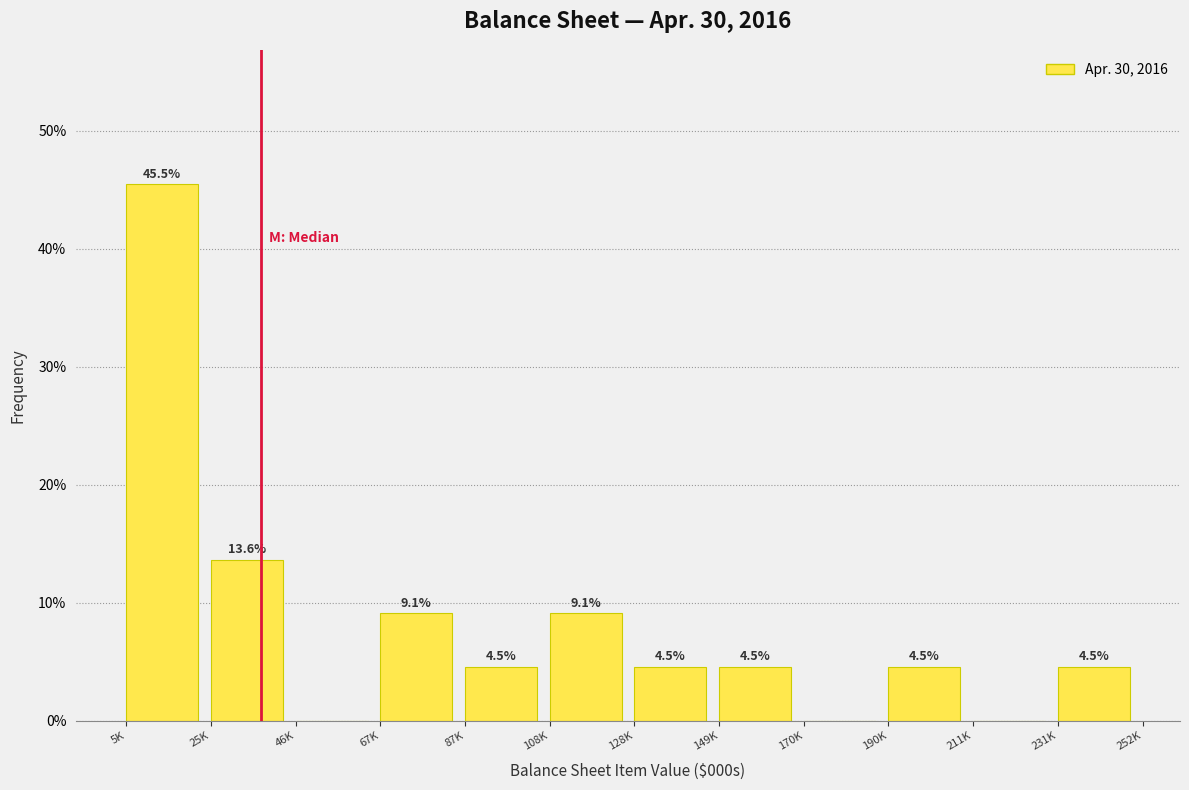

Reading left to right, extract all data points from this chart.

5K=45.5	25K=13.6	46K=0.0	67K=9.1	87K=4.5	108K=9.1	128K=4.5	149K=4.5	170K=0.0	190K=4.5	211K=0.0	231K=4.5